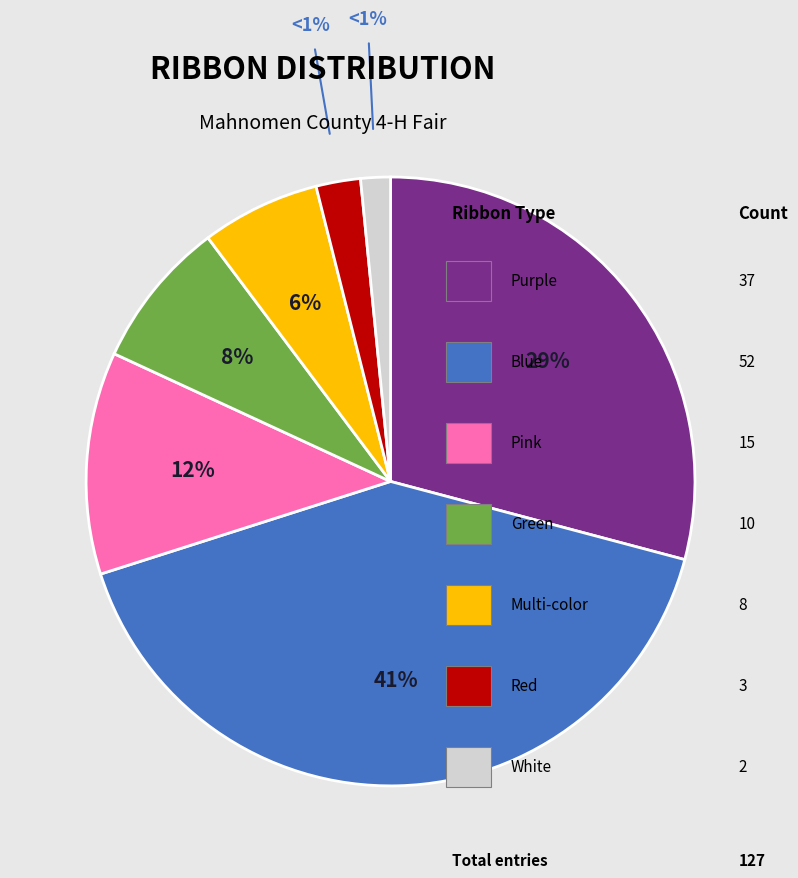

Is there a majority slice in this chart?

No